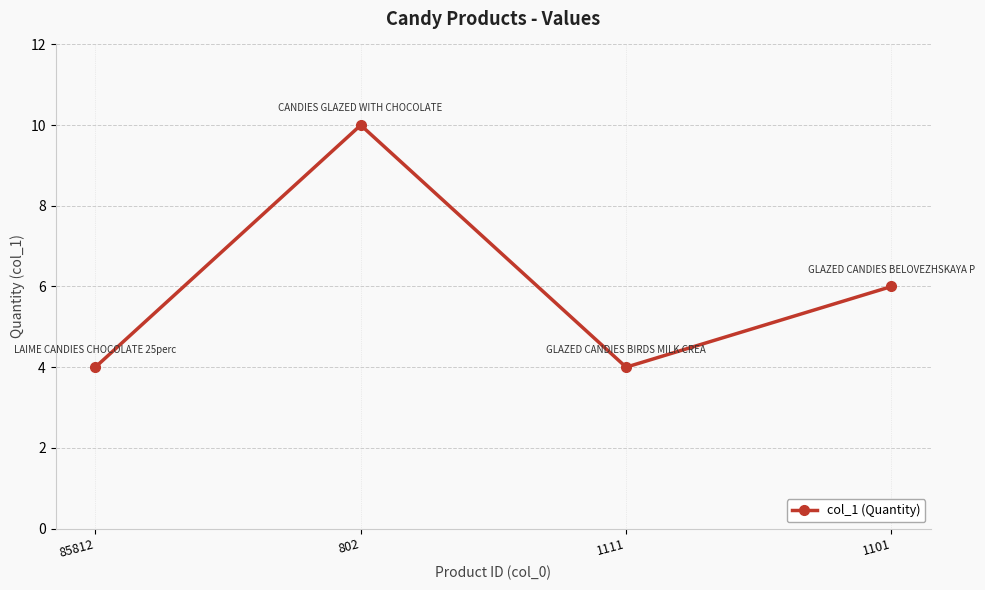

What is the minimum value shown in the chart?

4